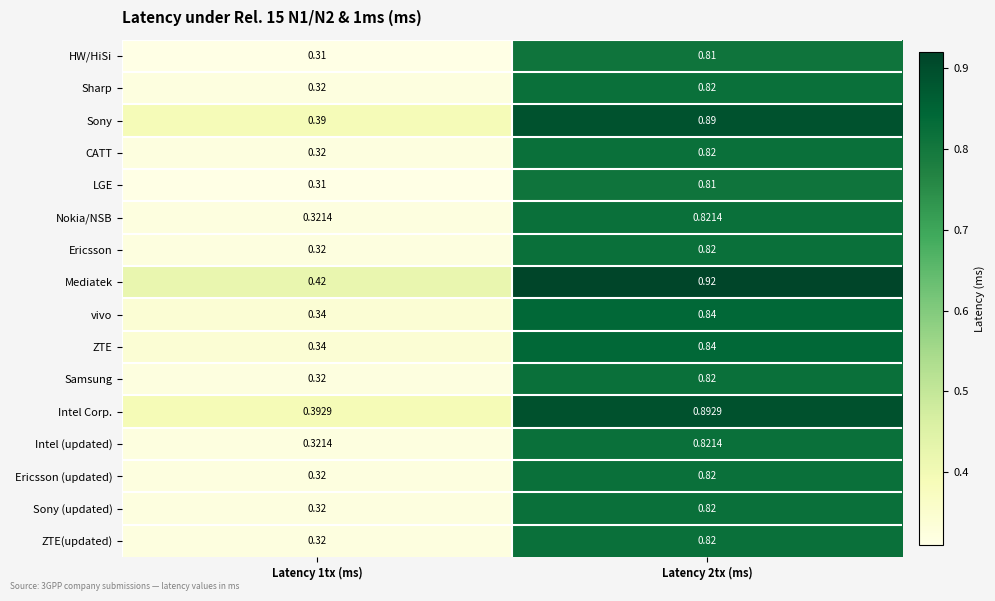

Is the value of ZTE at Latency 2tx (ms) greater than the value of Sony (updated) at Latency 2tx (ms)?

Yes